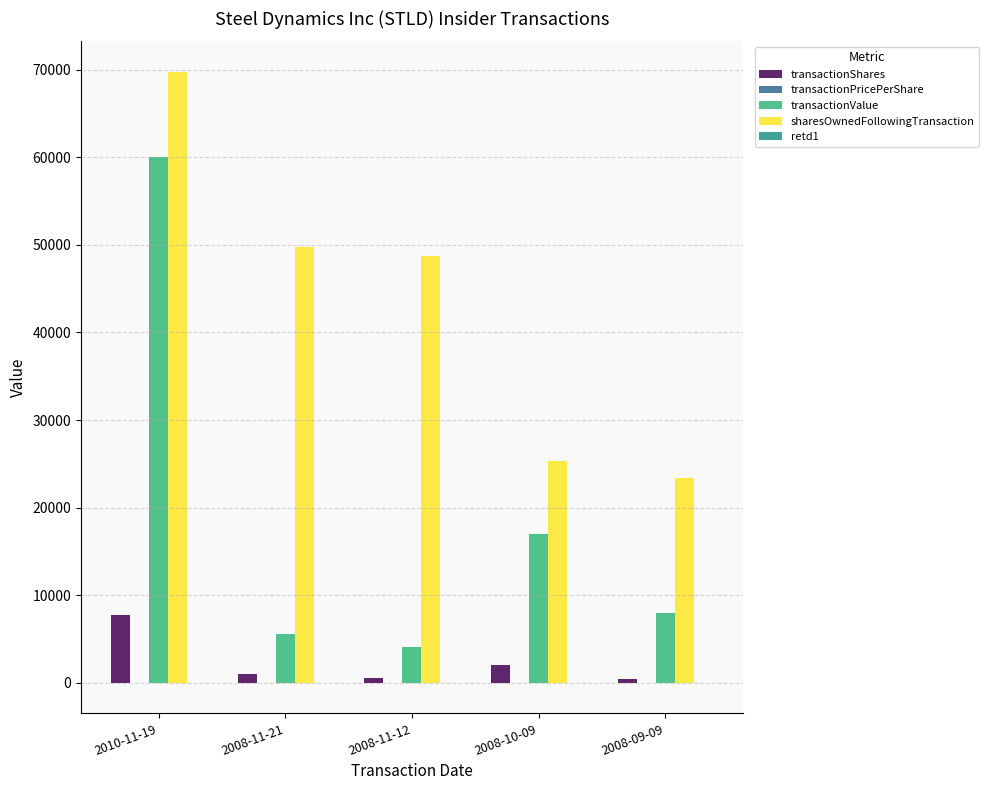

Which series has the largest total across all categories?

sharesOwnedFollowingTransaction